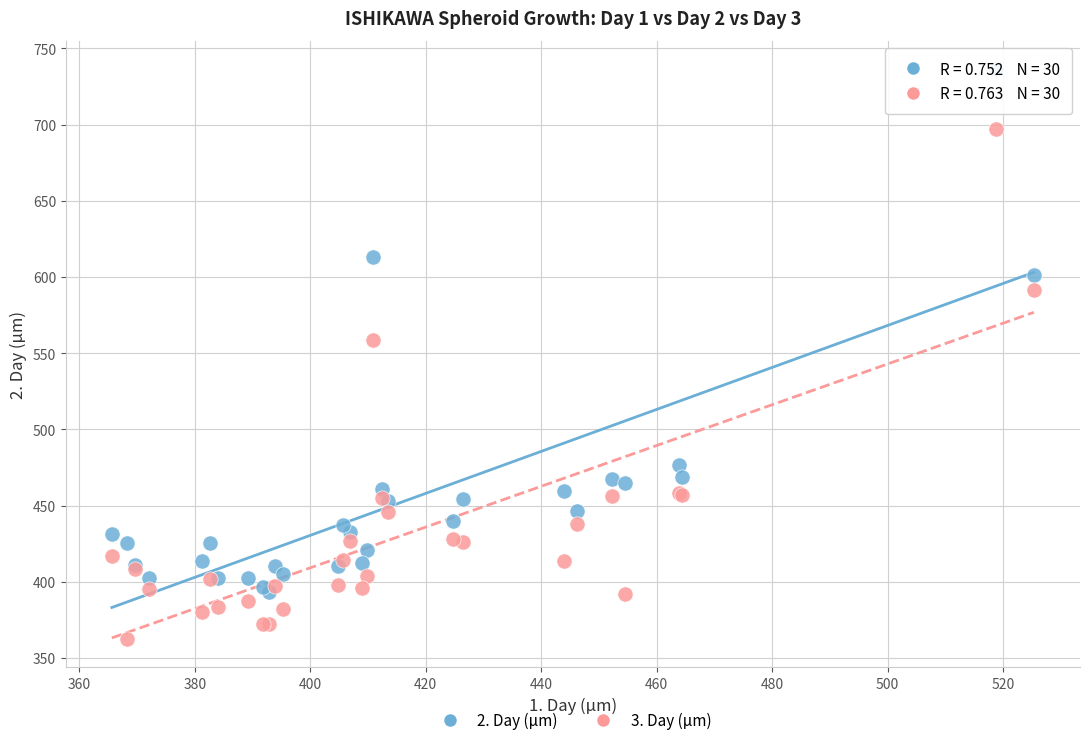

Across all series, what Y value is closest to 549?

558.6